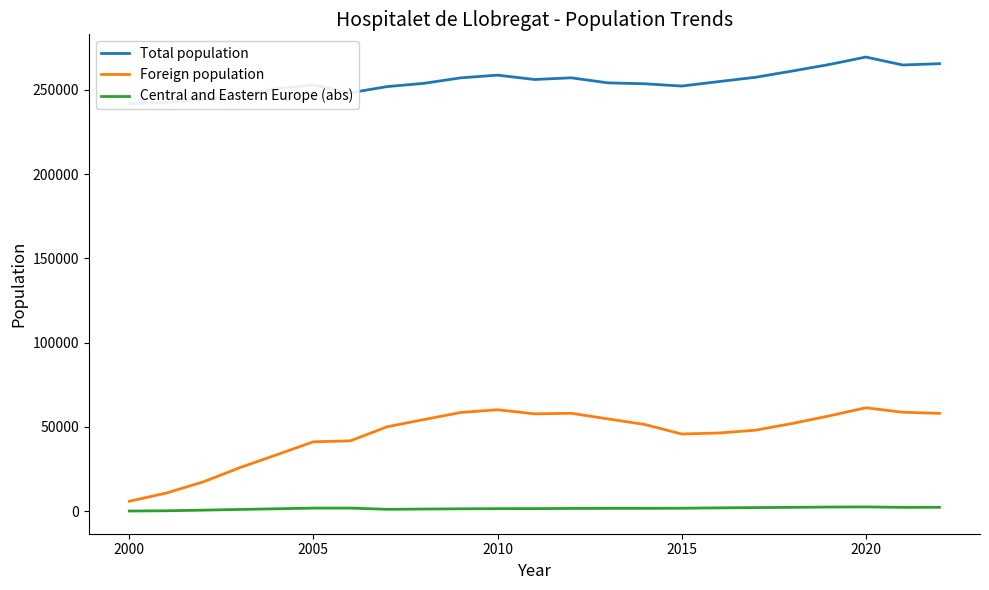

Does the chart display data point markers on the line(s)?

No